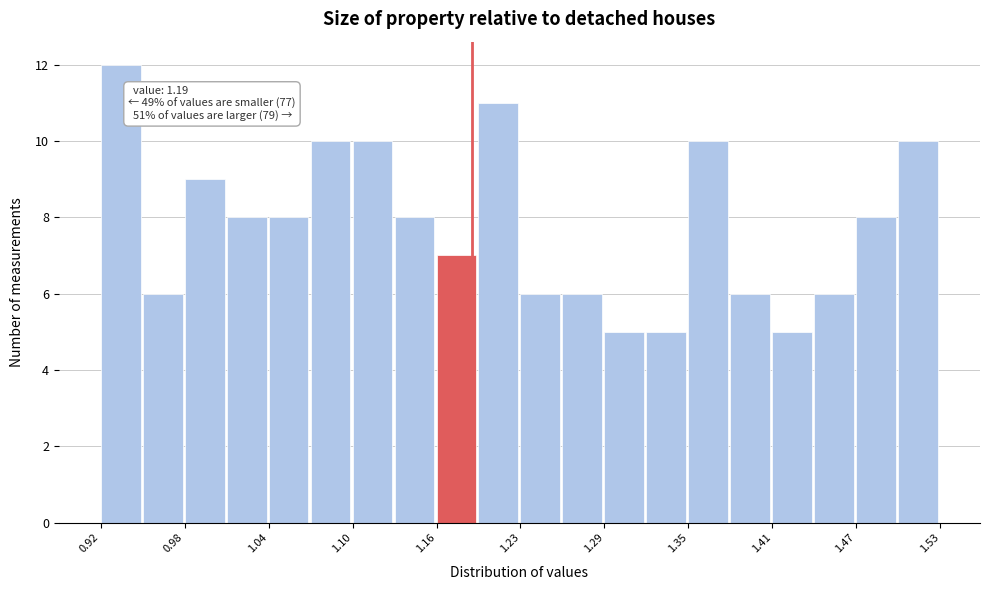

Around what value on the x-axis is the tallest bar? Give the approximate position of its centre, as read against the axis.

0.93